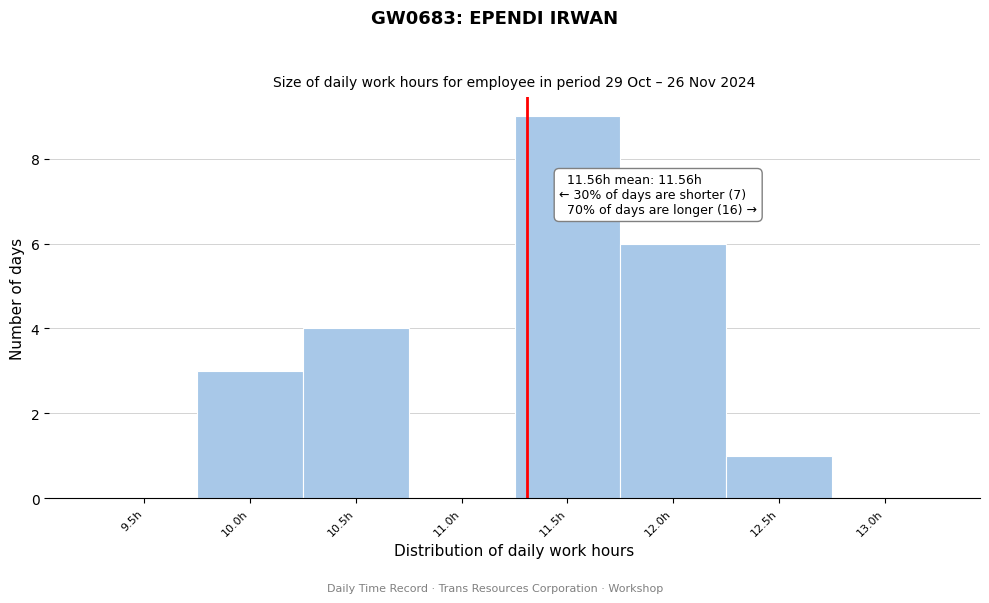

Reading left to right, transcribe all the data shown in this chart.

9.5h=0	10.0h=3	10.5h=4	11.0h=0	11.5h=9	12.0h=6	12.5h=1	13.0h=0